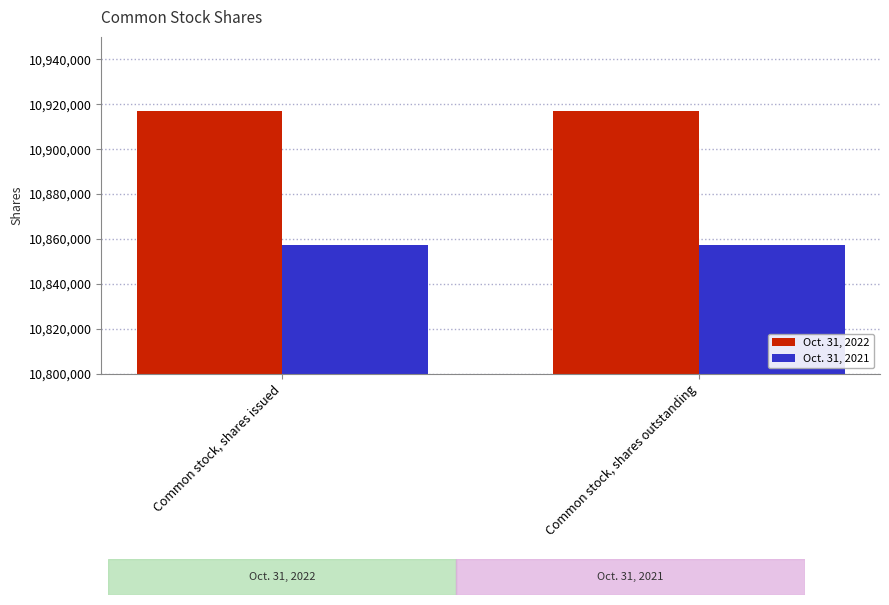

What is the smallest value displayed?

10857195